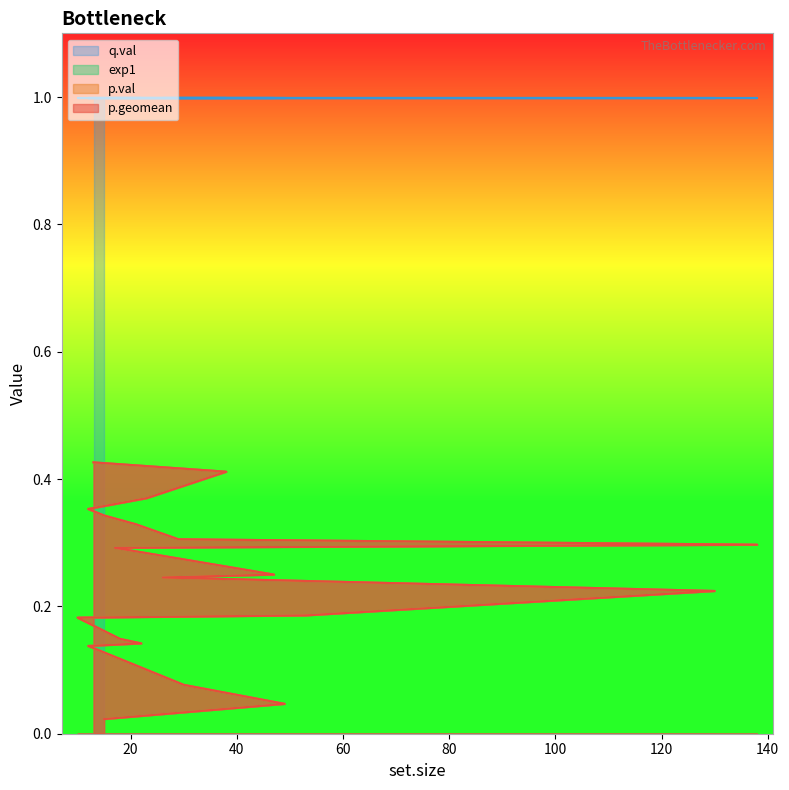

Which series has the largest total across all categories?

p.geomean